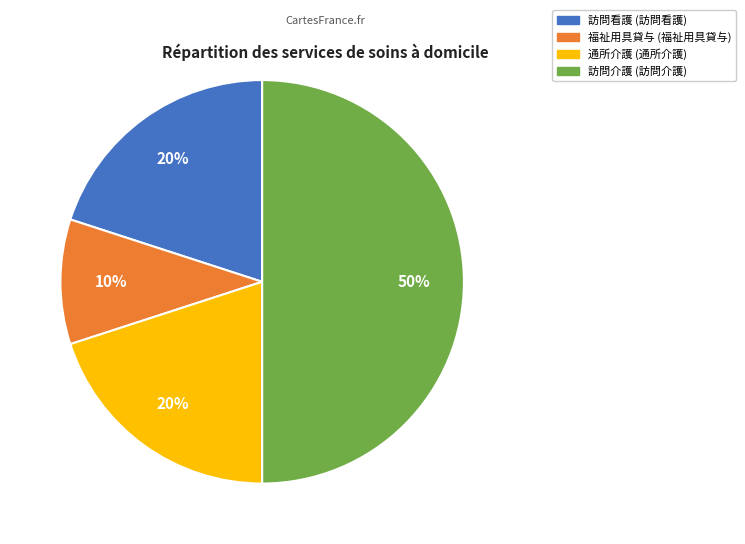

Count the number of slices in the pie.

4